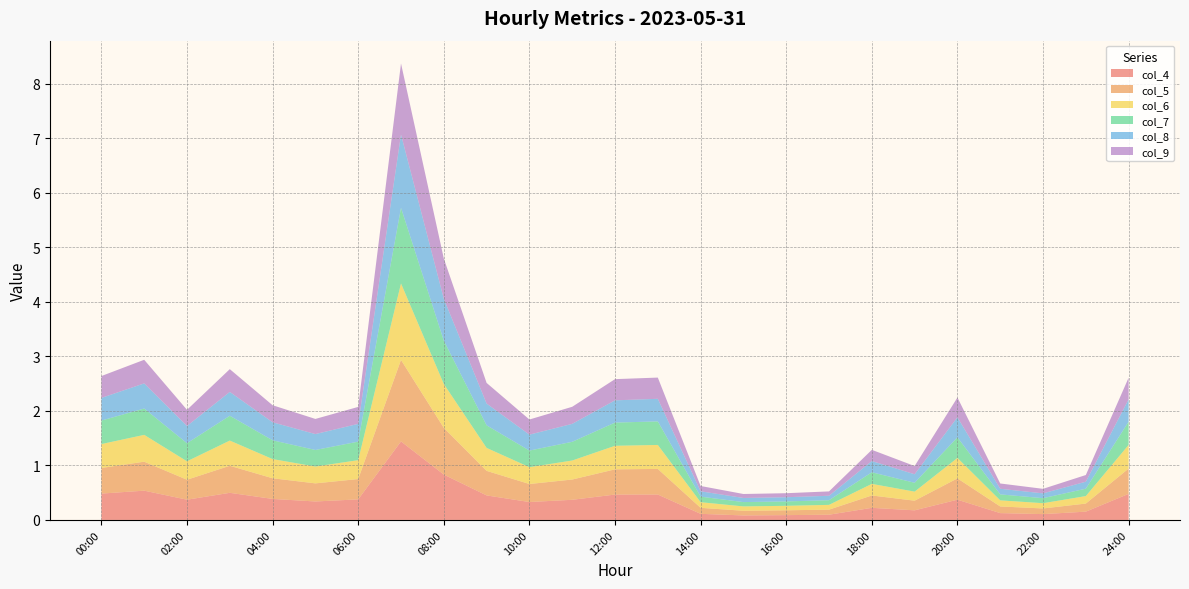

Reading right to left, extract all data points from this chart.

col_4: 24:00=0.5	23:00=0.2	22:00=0.1	21:00=0.1	20:00=0.4	19:00=0.2	18:00=0.2	17:00=0.1	16:00=0.1	15:00=0.1	14:00=0.1	13:00=0.5	12:00=0.5	11:00=0.4	10:00=0.3	09:00=0.4	08:00=0.8	07:00=1.4	06:00=0.4	05:00=0.3	04:00=0.4	03:00=0.5	02:00=0.4	01:00=0.5	00:00=0.5
col_5: 24:00=0.5	23:00=0.1	22:00=0.1	21:00=0.1	20:00=0.4	19:00=0.2	18:00=0.2	17:00=0.1	16:00=0.1	15:00=0.1	14:00=0.1	13:00=0.5	12:00=0.5	11:00=0.4	10:00=0.3	09:00=0.5	08:00=0.9	07:00=1.5	06:00=0.4	05:00=0.3	04:00=0.4	03:00=0.5	02:00=0.4	01:00=0.5	00:00=0.5
col_6: 24:00=0.4	23:00=0.1	22:00=0.1	21:00=0.1	20:00=0.4	19:00=0.2	18:00=0.2	17:00=0.1	16:00=0.1	15:00=0.1	14:00=0.1	13:00=0.4	12:00=0.4	11:00=0.3	10:00=0.3	09:00=0.4	08:00=0.8	07:00=1.4	06:00=0.3	05:00=0.3	04:00=0.4	03:00=0.5	02:00=0.3	01:00=0.5	00:00=0.4
col_7: 24:00=0.4	23:00=0.1	22:00=0.1	21:00=0.1	20:00=0.4	19:00=0.2	18:00=0.2	17:00=0.1	16:00=0.1	15:00=0.1	14:00=0.1	13:00=0.4	12:00=0.4	11:00=0.3	10:00=0.3	09:00=0.4	08:00=0.8	07:00=1.4	06:00=0.3	05:00=0.3	04:00=0.3	03:00=0.5	02:00=0.3	01:00=0.5	00:00=0.4
col_8: 24:00=0.4	23:00=0.1	22:00=0.1	21:00=0.1	20:00=0.4	19:00=0.2	18:00=0.2	17:00=0.1	16:00=0.1	15:00=0.1	14:00=0.1	13:00=0.4	12:00=0.4	11:00=0.3	10:00=0.3	09:00=0.4	08:00=0.8	07:00=1.3	06:00=0.3	05:00=0.3	04:00=0.3	03:00=0.4	02:00=0.3	01:00=0.5	00:00=0.4
col_9: 24:00=0.4	23:00=0.1	22:00=0.1	21:00=0.1	20:00=0.4	19:00=0.2	18:00=0.2	17:00=0.1	16:00=0.1	15:00=0.1	14:00=0.1	13:00=0.4	12:00=0.4	11:00=0.3	10:00=0.3	09:00=0.4	08:00=0.7	07:00=1.3	06:00=0.3	05:00=0.3	04:00=0.3	03:00=0.4	02:00=0.3	01:00=0.4	00:00=0.4